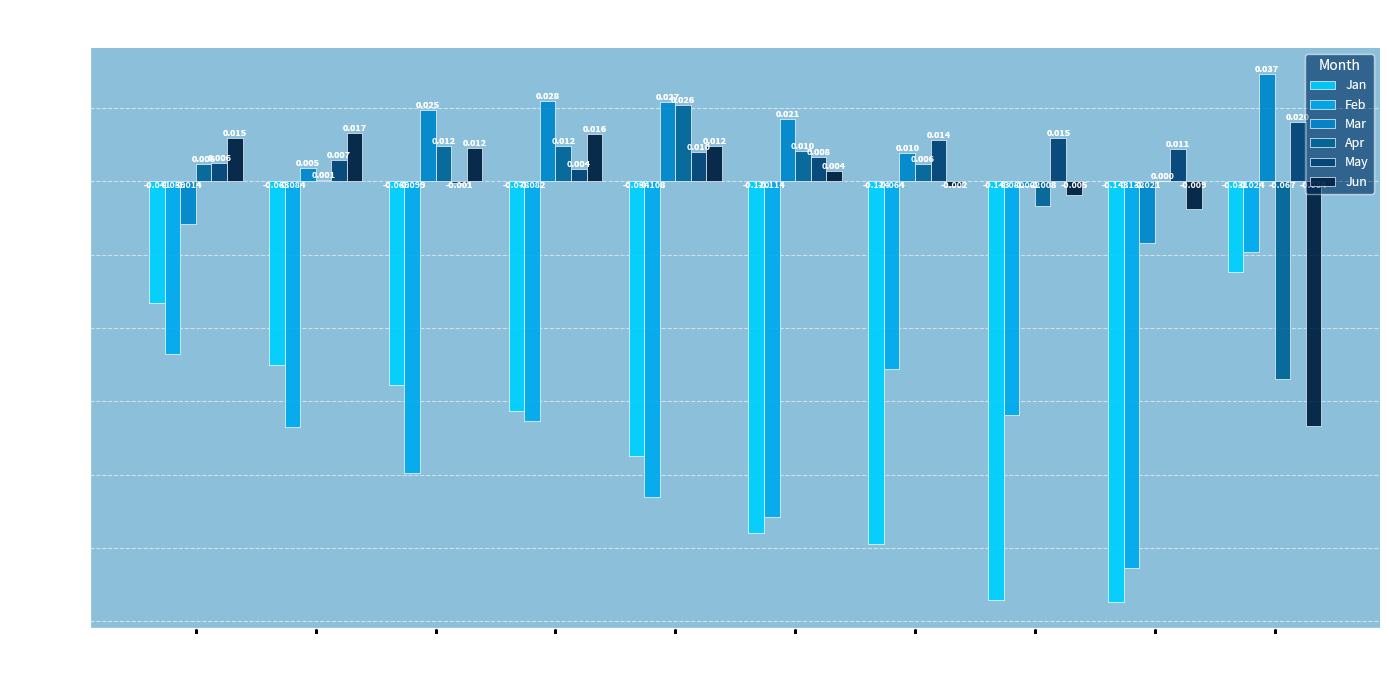

Is it true that Feb equals -0.0 at pct55?

False